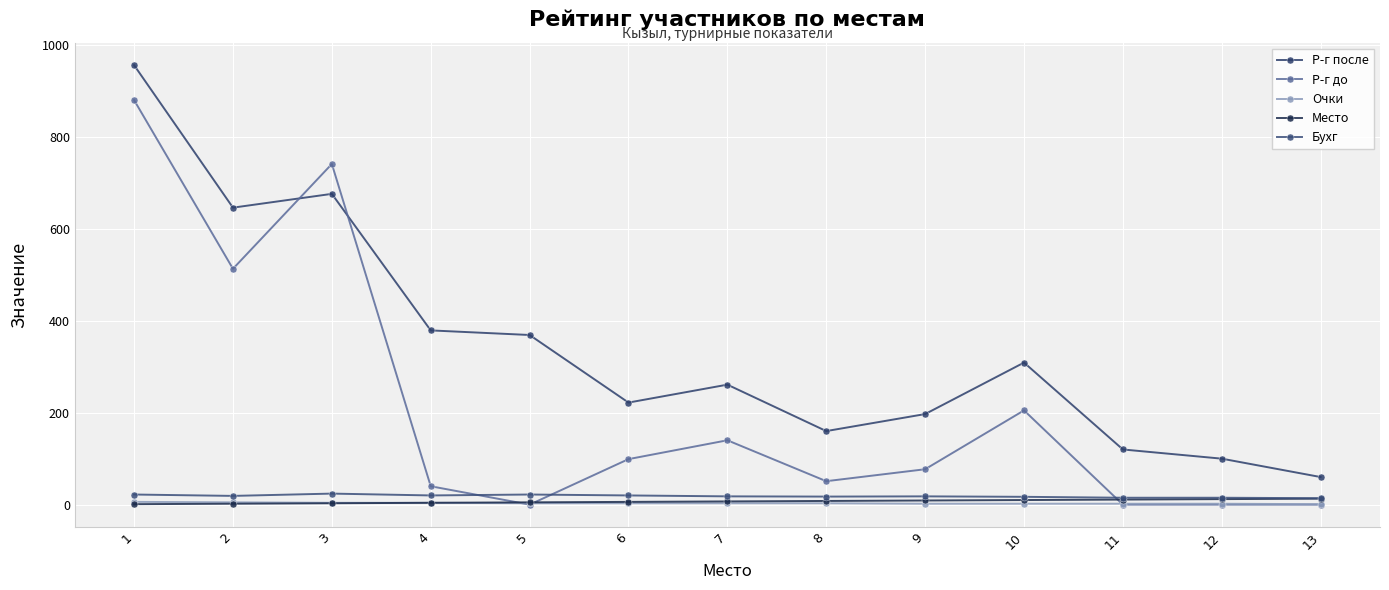

What is the total value across all series at 2?

1185.0